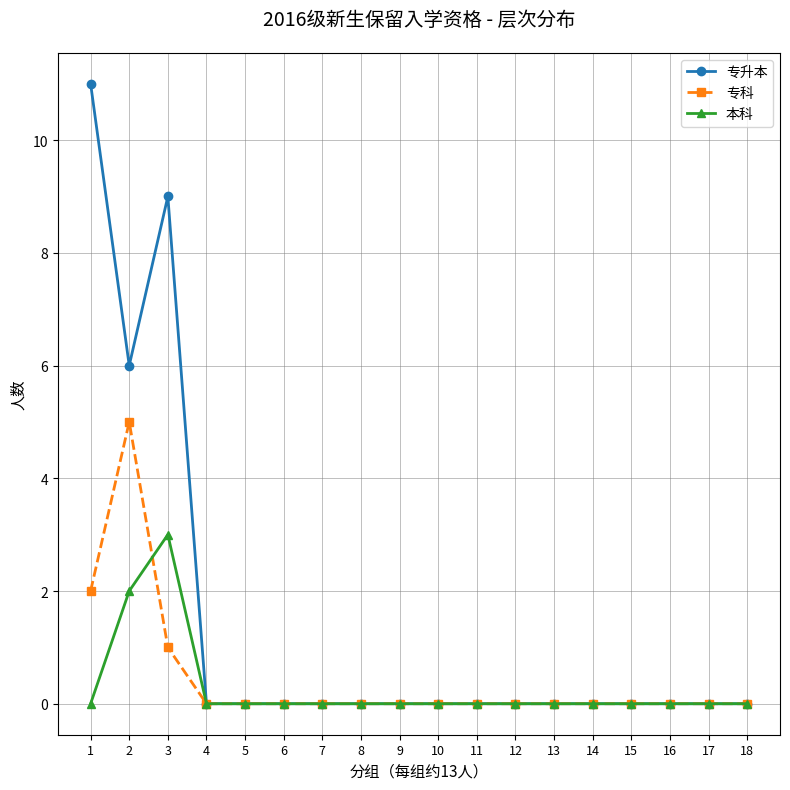

Which series has the widest spread of values?

专升本